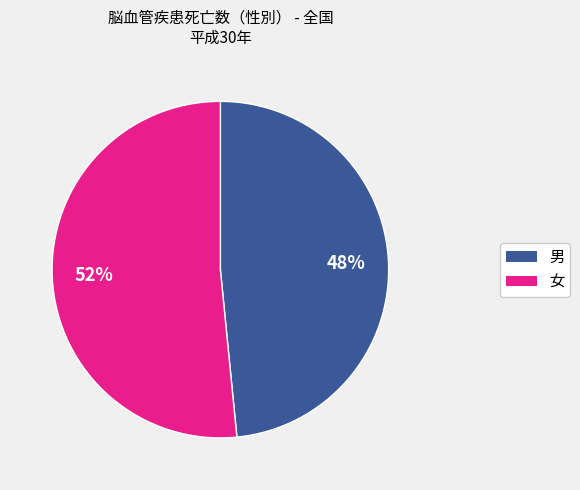

Does 男 represent more than half of the total?

No